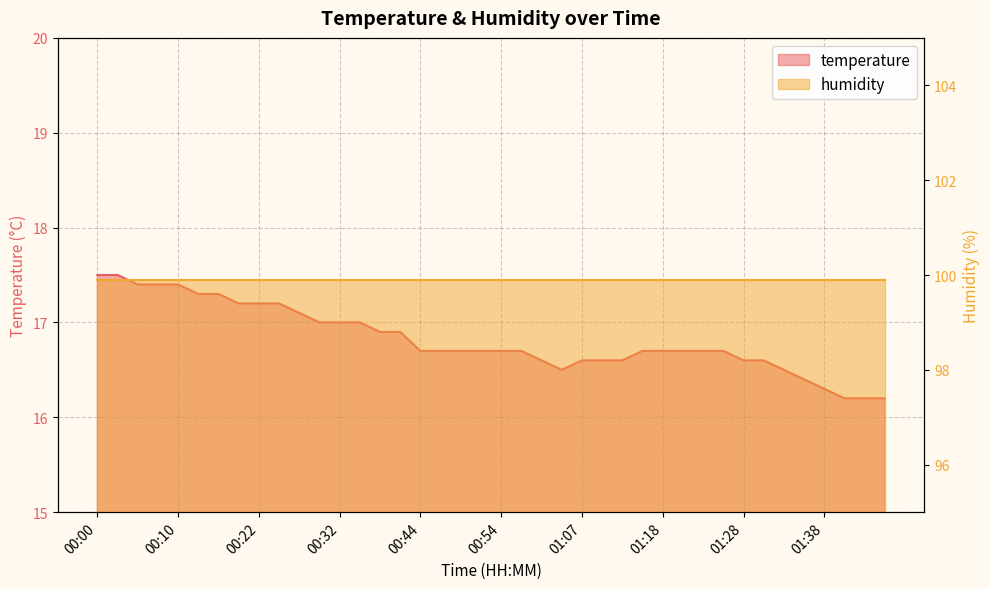

Rank the categories by value from lowest to highest.

01:41, 01:43, 01:46, 01:38, 01:36, 01:05, 01:33, 01:02, 01:07, 01:10, 01:13, 01:28, 01:31, 00:44, 00:47, 00:49, 00:52, 00:54, 00:59, 01:15, 01:18, 01:21, 01:23, 01:26, 00:37, 00:39, 00:29, 00:32, 00:34, 00:27, 00:19, 00:22, 00:24, 00:15, 00:17, 00:05, 00:07, 00:10, 00:00, 00:02